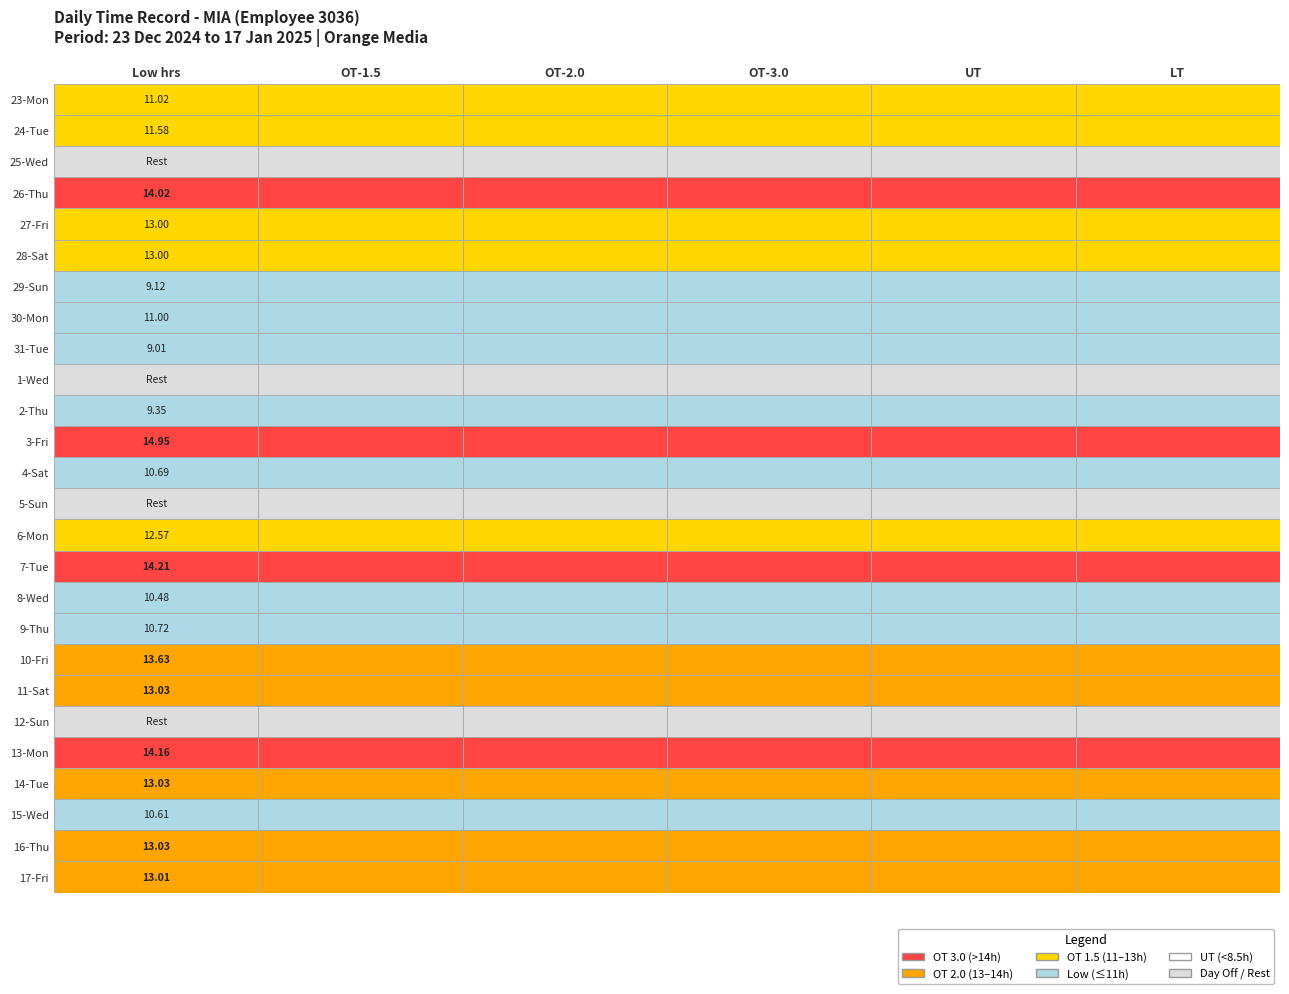

How many values in the 17 series exceed 0?

1